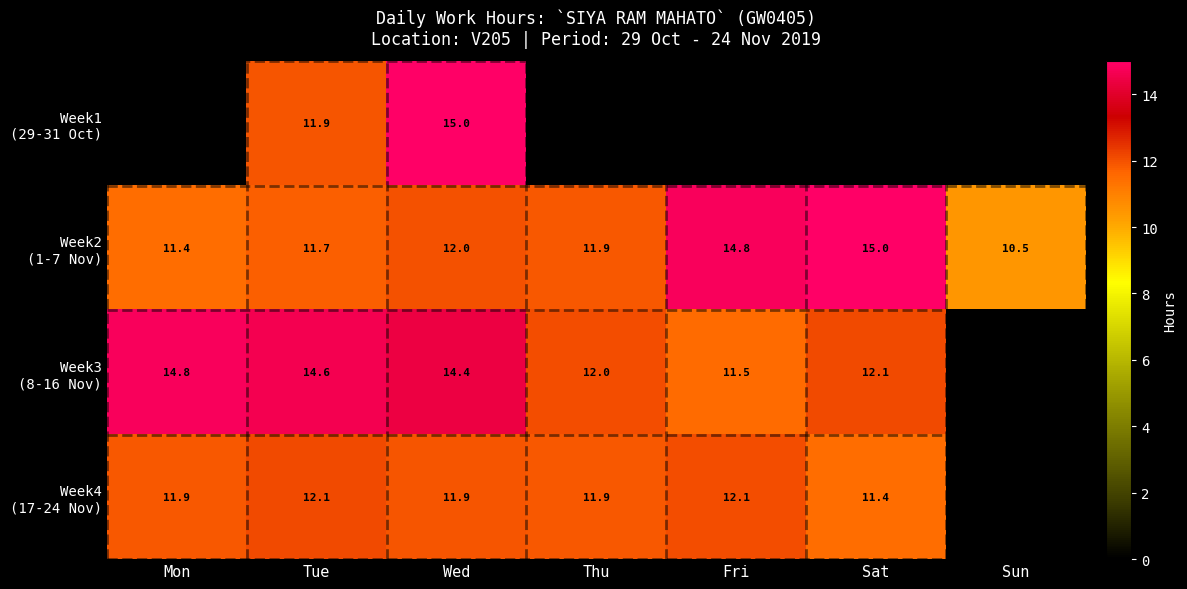

What is the total value across all series at Tue?

50.3